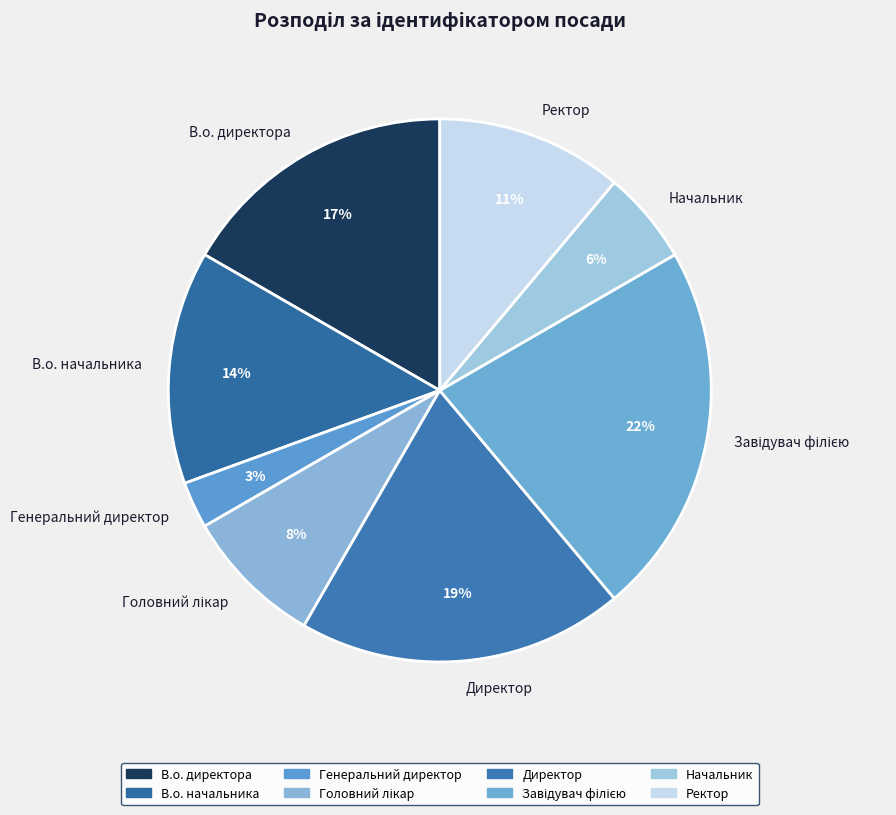

To the nearest percent, what is the difference between the largest and smallest slice percentages?

19%